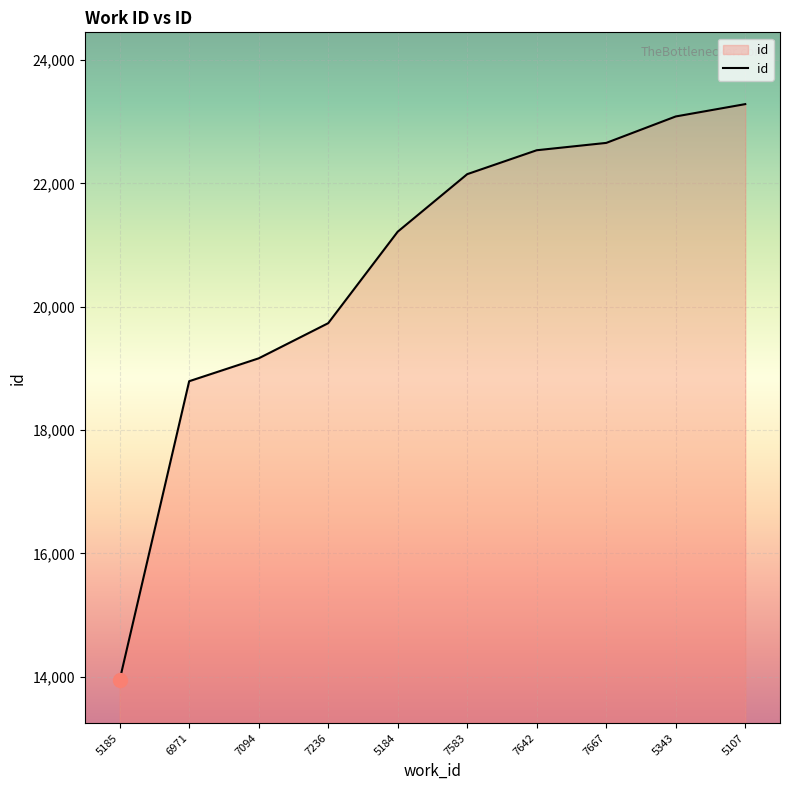

What is the approximate value at 7667, to the nearest 100?

22700